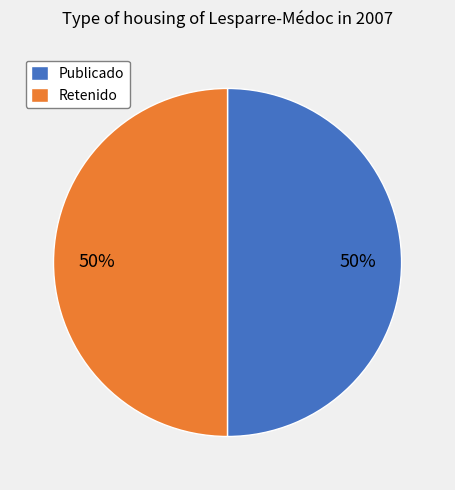

Approximately how many times larger is the value at Retenido compared to Publicado?

1.0